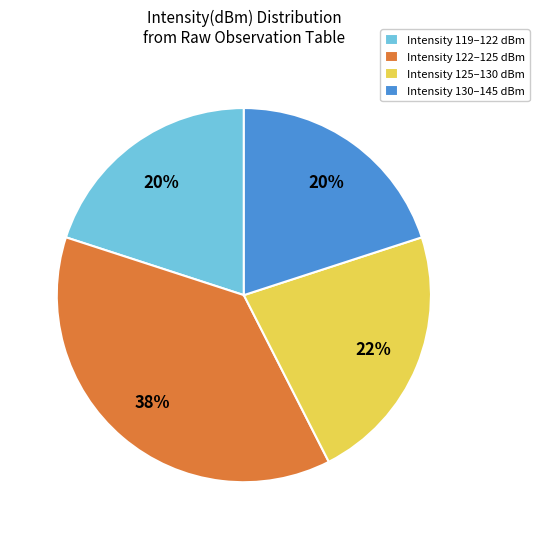

To the nearest percent, what portion does Intensity 125–130 dBm represent?

22%